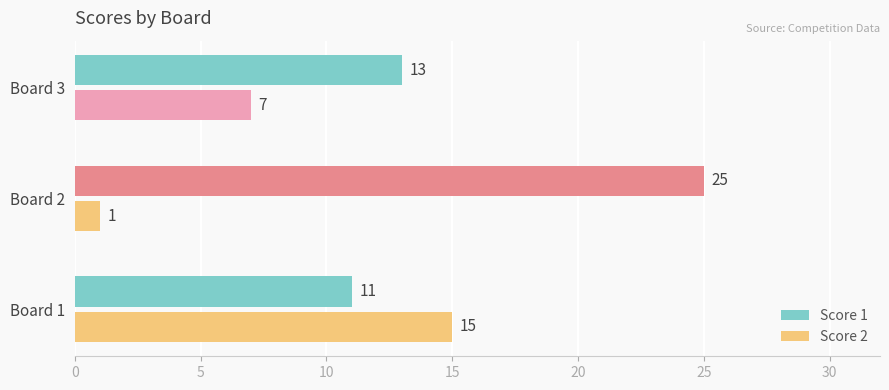

Rank the categories by Score 2 value from highest to lowest.

Board 1, Board 3, Board 2